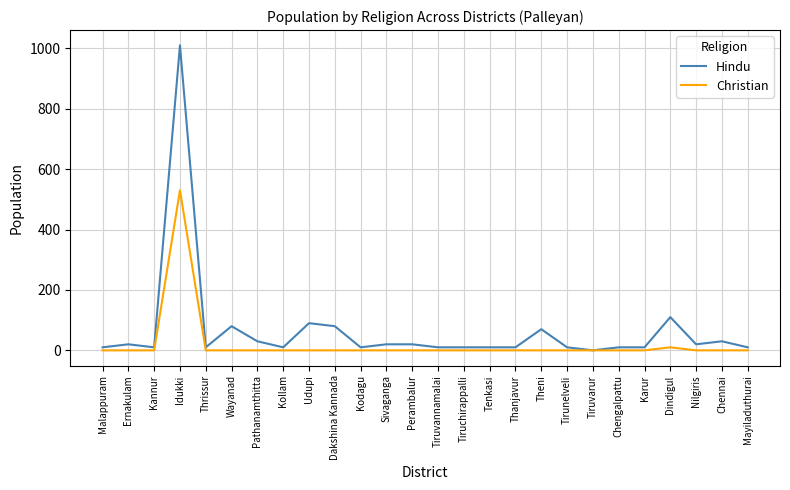

Reading right to left, transcribe all the data shown in this chart.

Hindu: 10	30	20	110	10	10	0	10	70	10	10	10	10	20	20	10	80	90	10	30	80	10	1010	10	20	10
Christian: 0	0	0	10	0	0	0	0	0	0	0	0	0	0	0	0	0	0	0	0	0	0	530	0	0	0